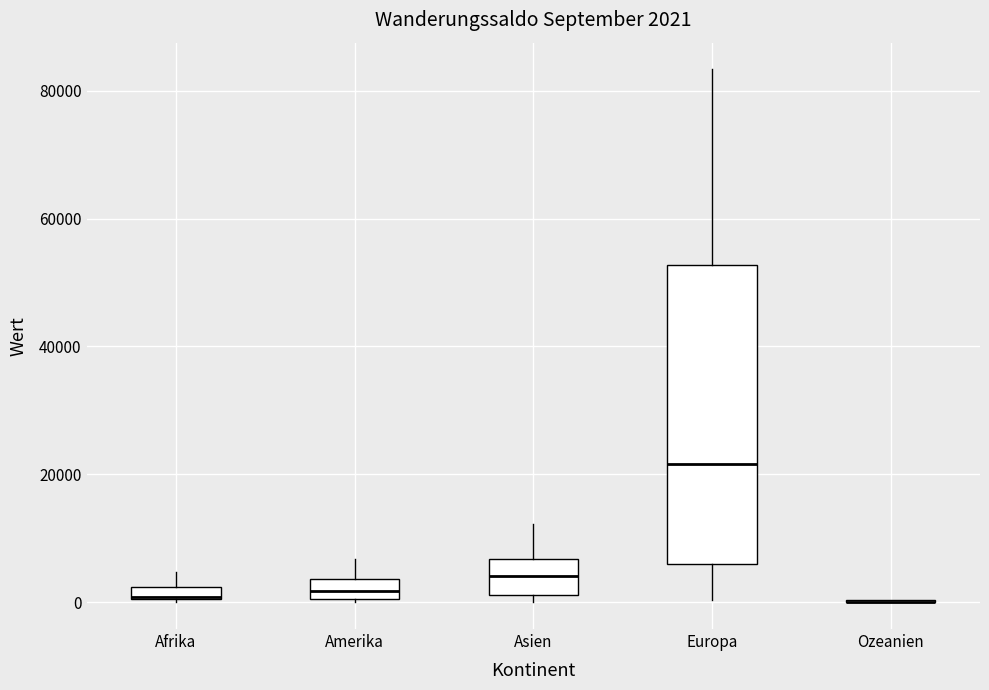

Comparing the boxes themselves (not the whiskers), which one is the tallest?

Europa